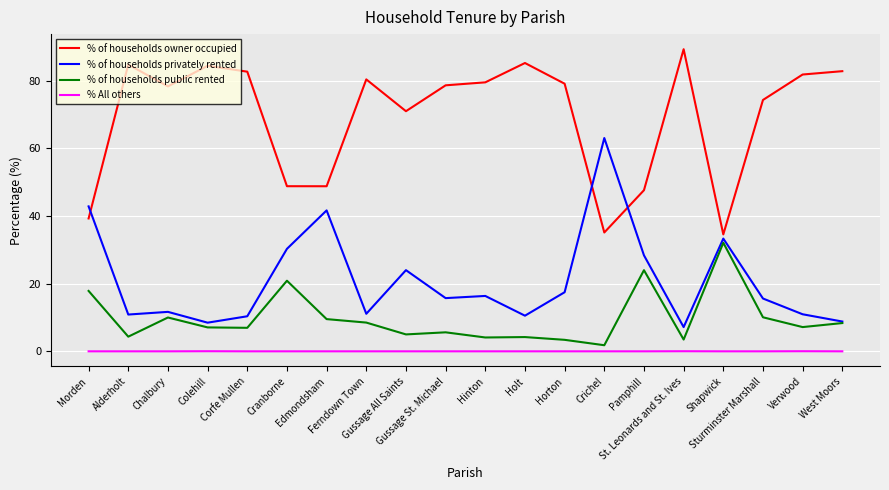

What are all the series names shown in the legend?

% of households owner occupied, % of households privately rented, % of households public rented, % All others